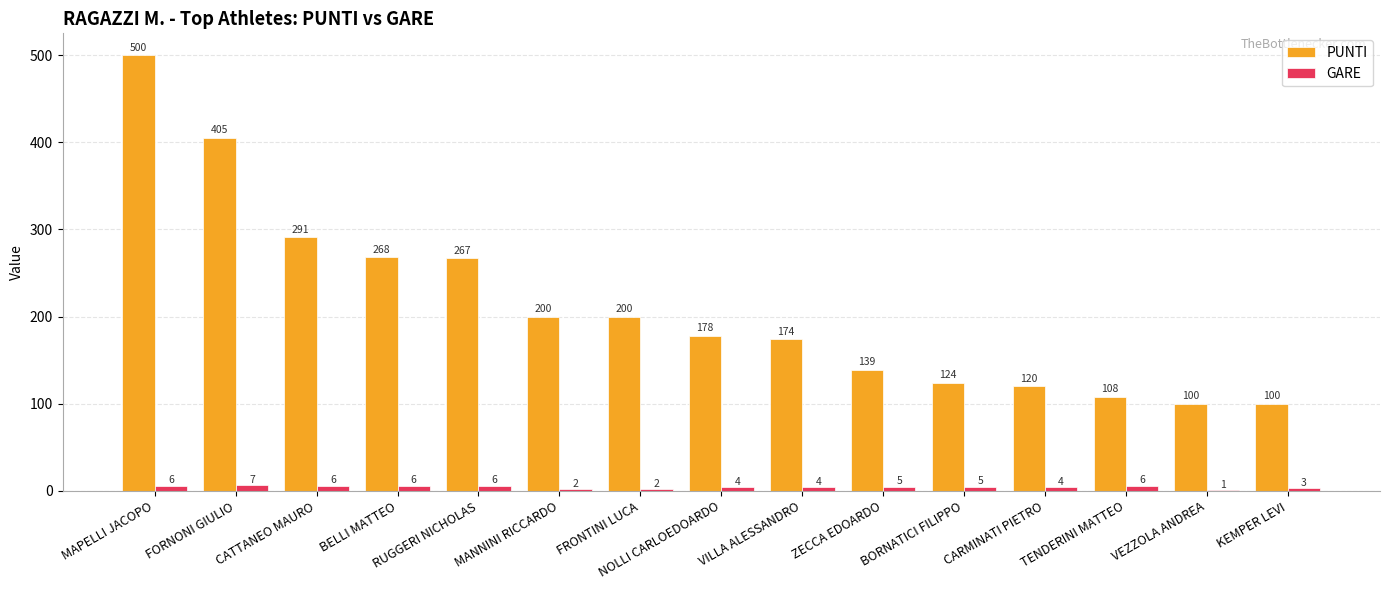

What is the approximate value of GARE at CATTANEO MAURO?

6